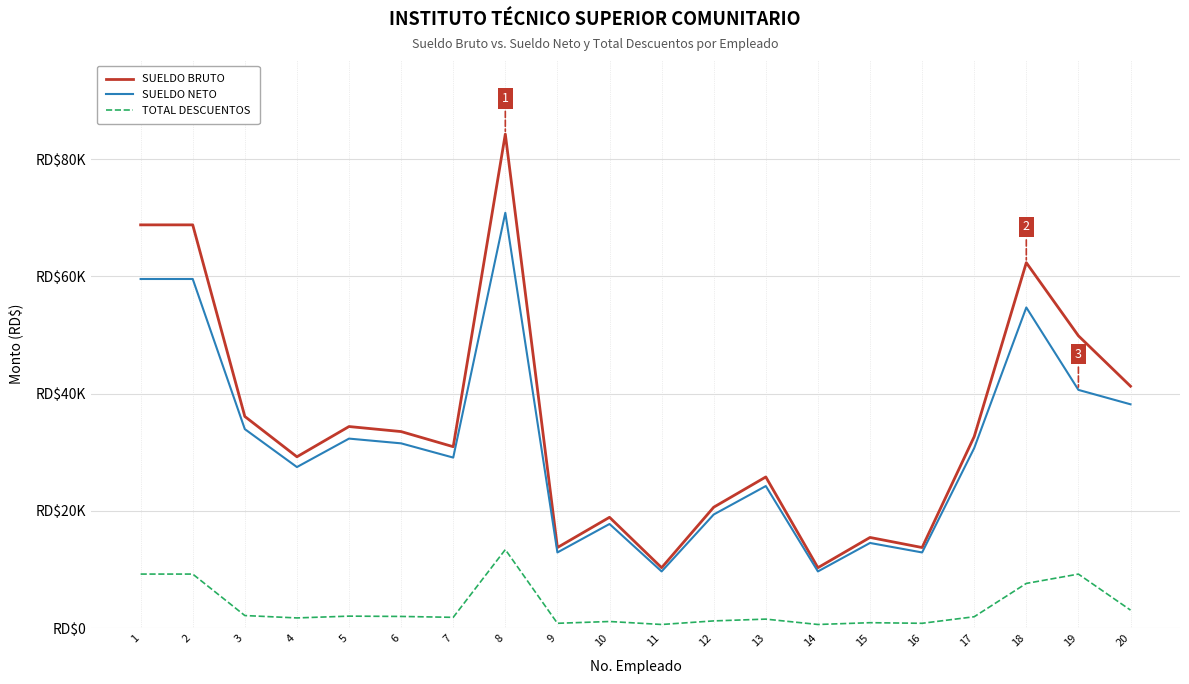

Does the chart have visible grid lines?

Yes